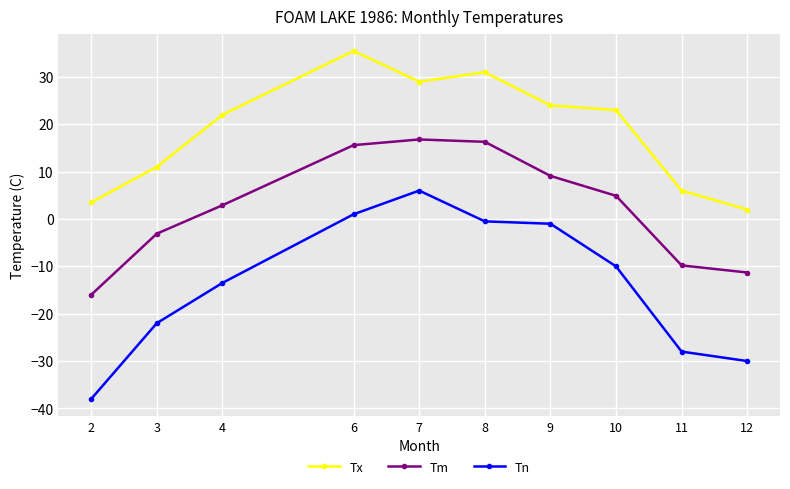

True or false: Tn has more than 2 interior local peaks.

False